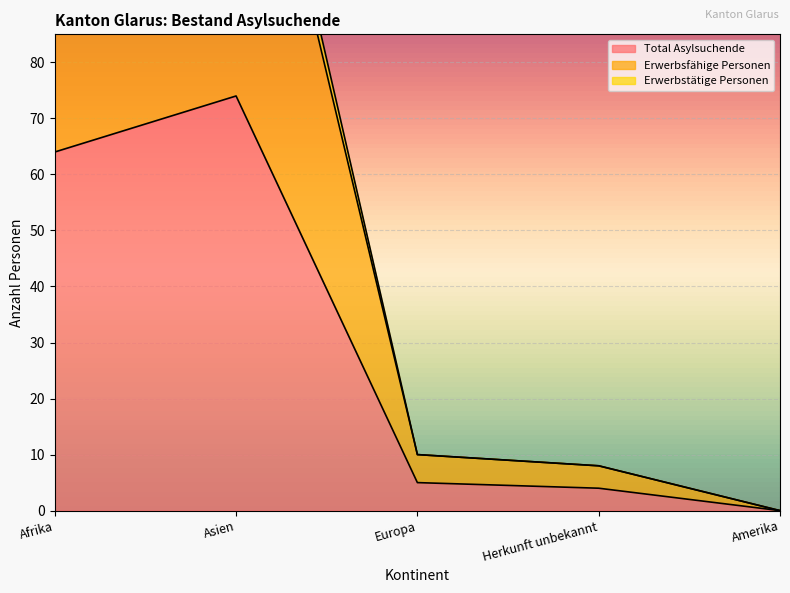

Which has a higher value, Europa or Amerika?

Europa